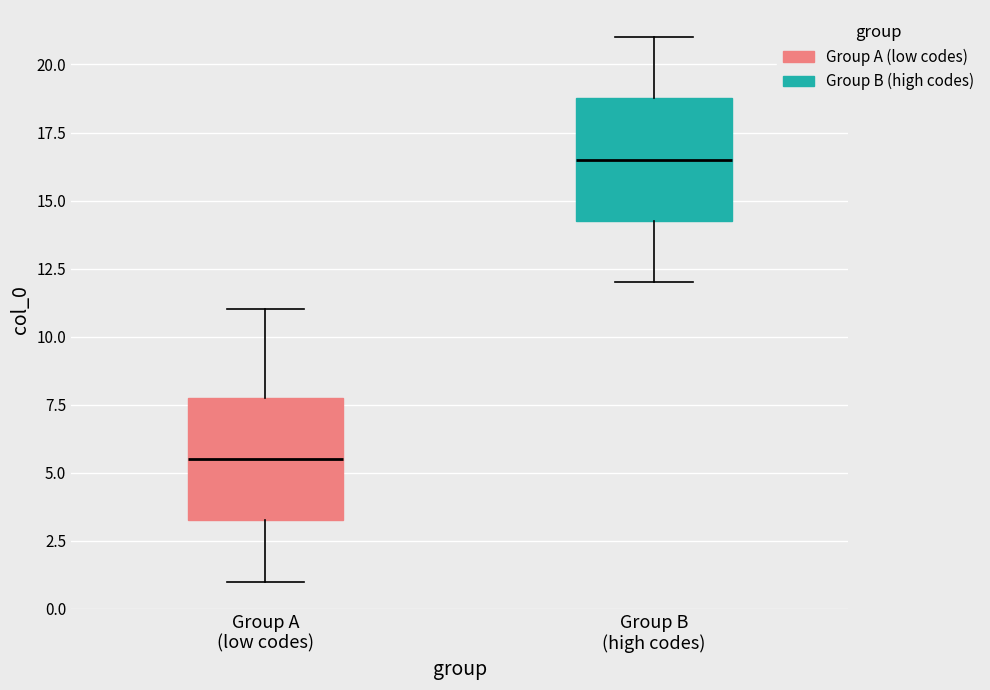

Reading left to right, read every box against the y-axis: the position of its median line, the range the box covers, and the ends of its whiskers. The values are not printed on the chart, so give them approximately, as read against the axis.

Group A (low codes): median 5.5, box 3.5 to 8.0, whiskers 1.0 to 11.0
Group B (high codes): median 16.5, box 14.5 to 19.0, whiskers 12.0 to 21.0